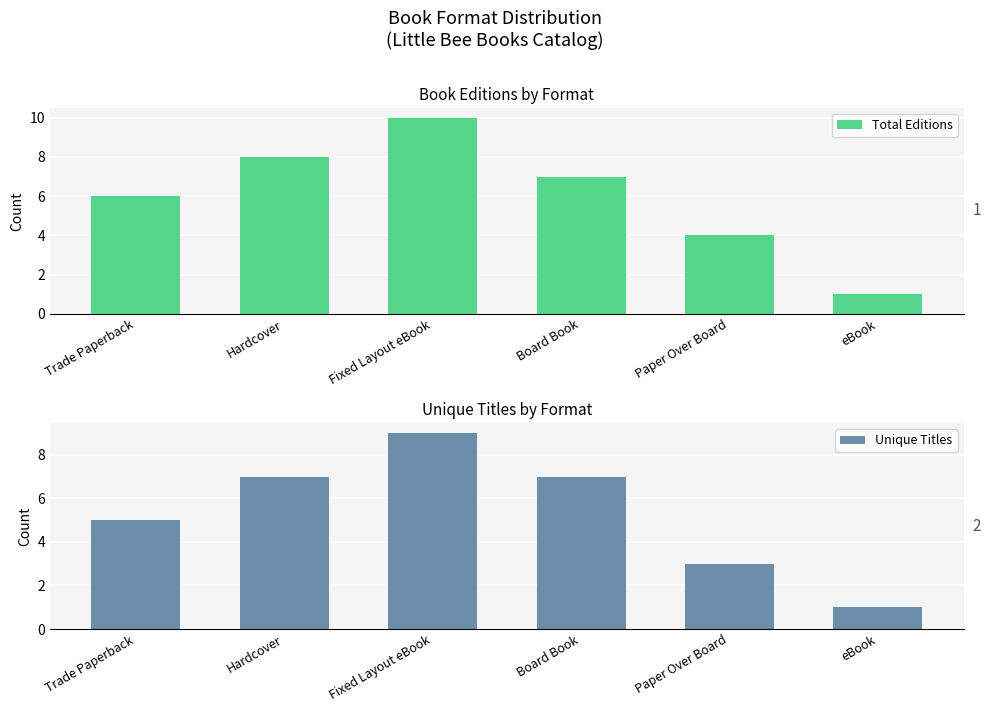

Which series has the largest range (max minus min)?

Total Editions